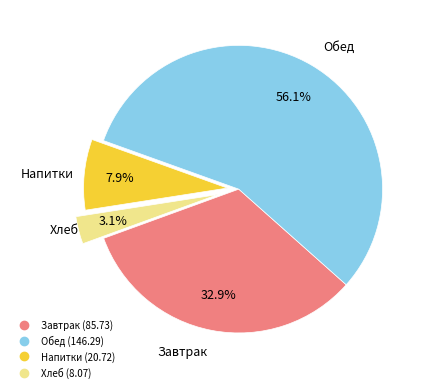

Is there any slice that represents more than half of the pie?

Yes